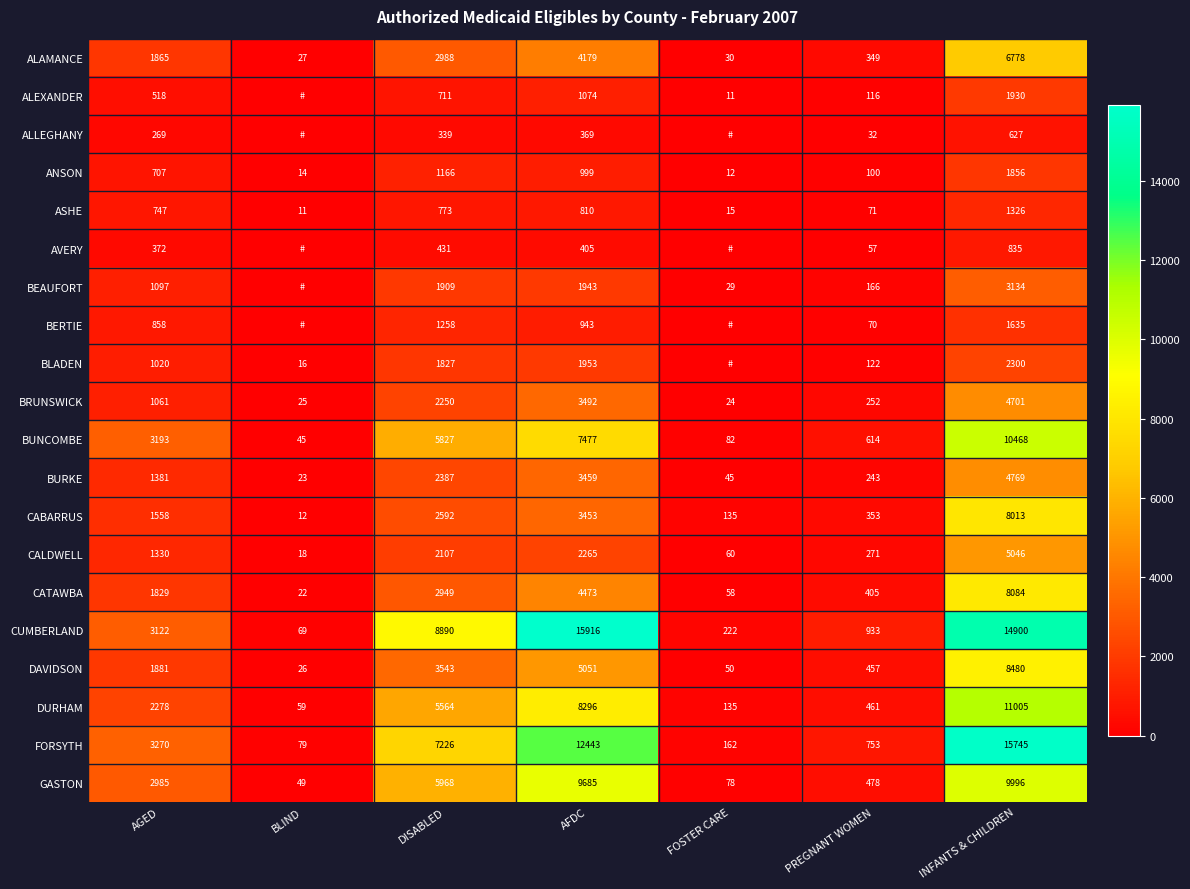

What is the difference between the maximum and minimum values in the CATAWBA series?

8062